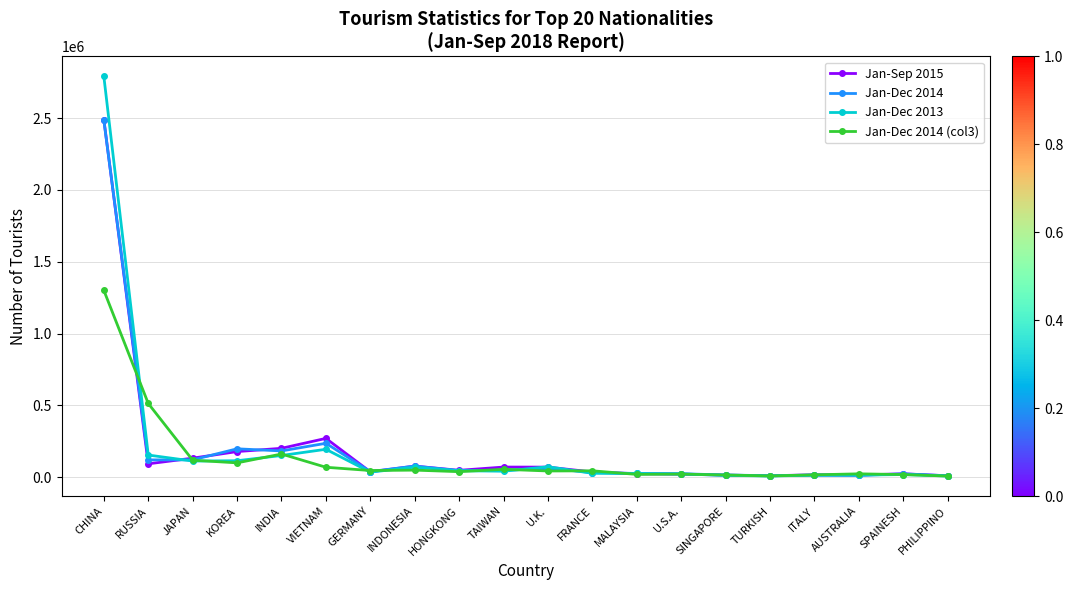

How many lines are shown in the chart?

4